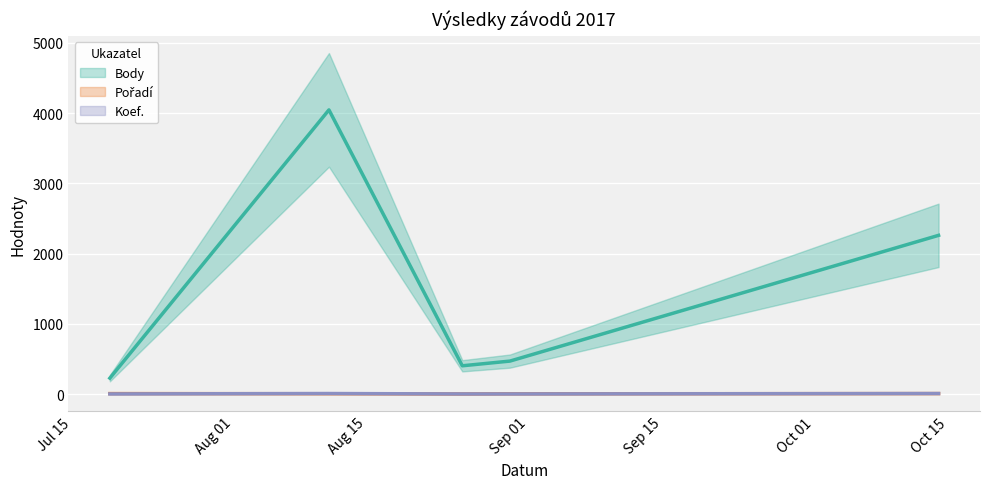

What is the difference between the highest and lowest values at 2017-10-14?

2254